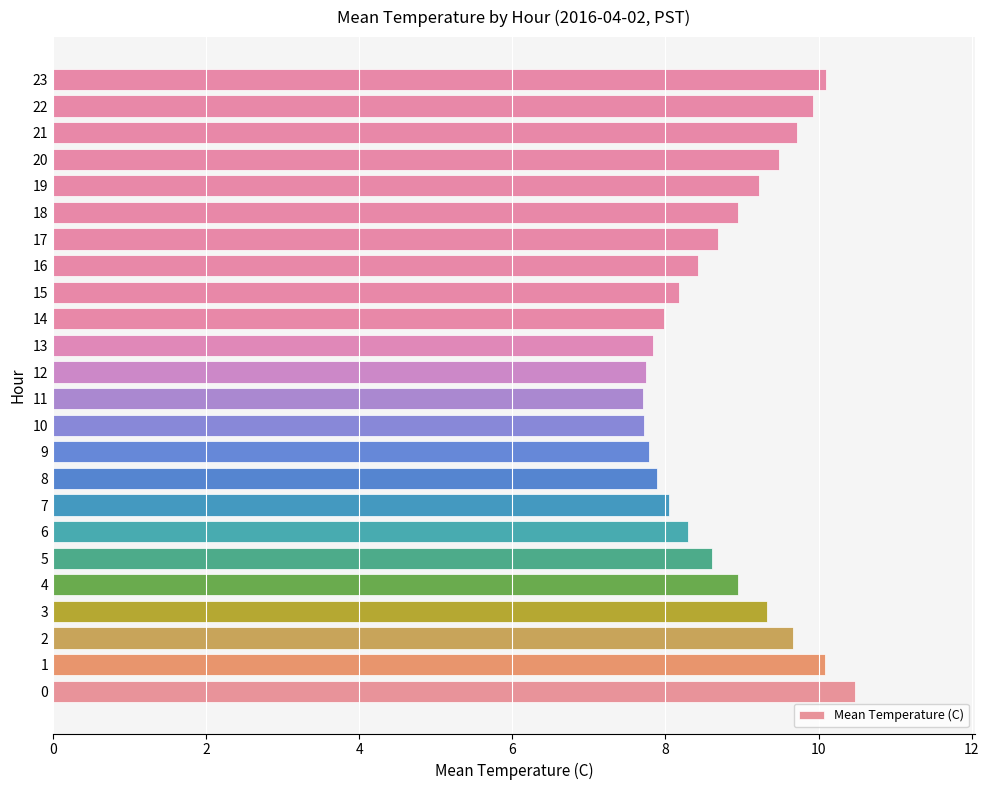

The value at 11 is 7.7. True or false?

True